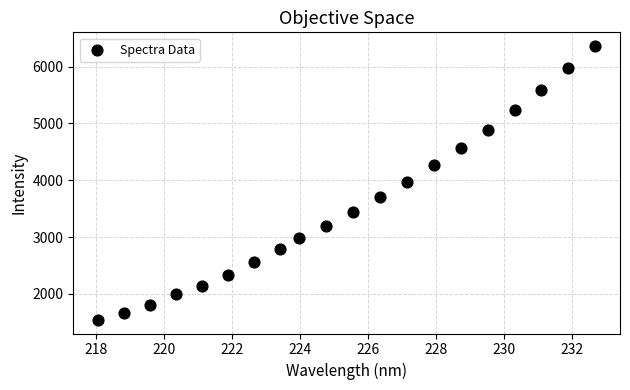

What is the range of X values (max minus min)?

14.6